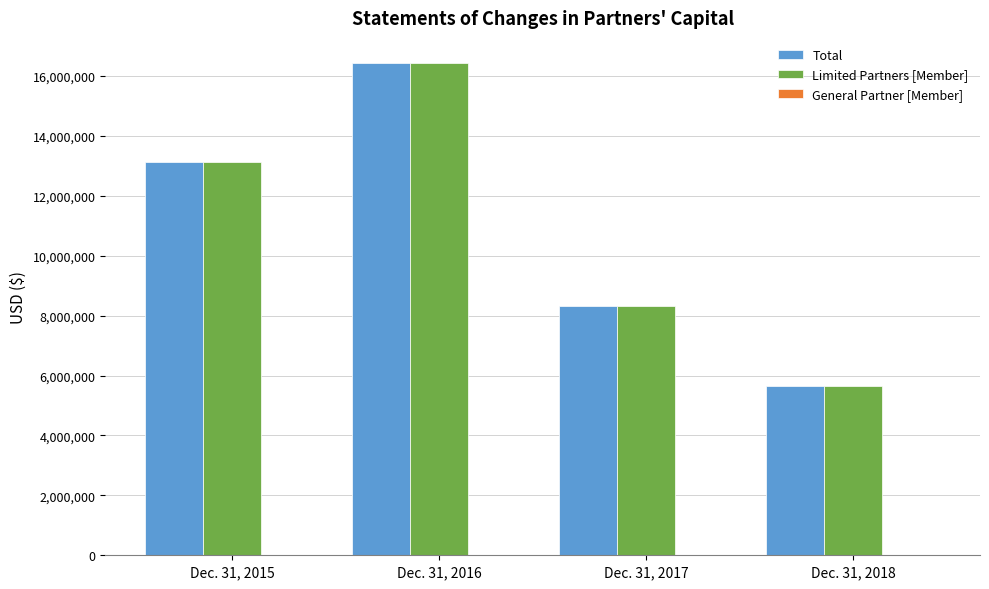

Is it true that Total equals 8334440 at Dec. 31, 2017?

True